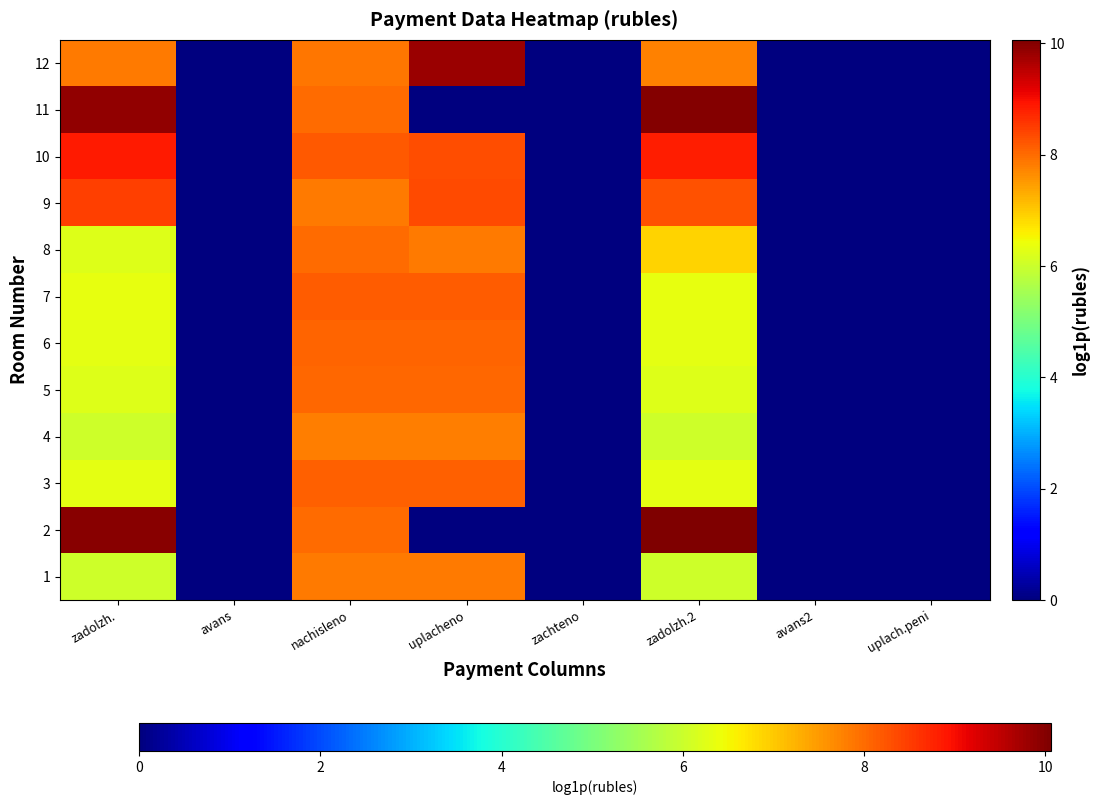

Count the number of data series in this chart.

12